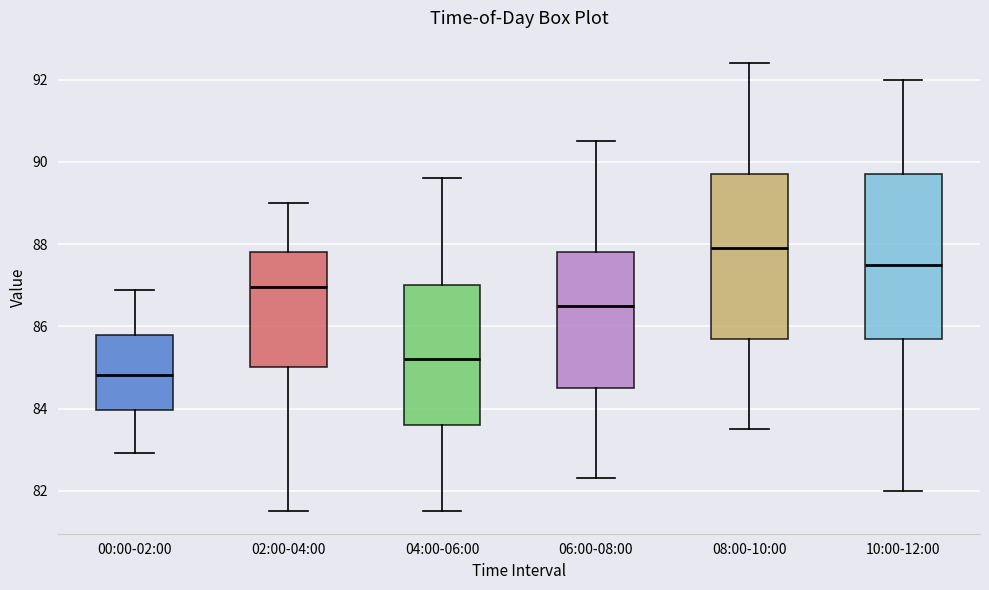

Where is the lower edge of the box for 10:00-12:00 on the y-axis? The values are not printed on the chart, so give them approximately, as read against the axis.

85.8